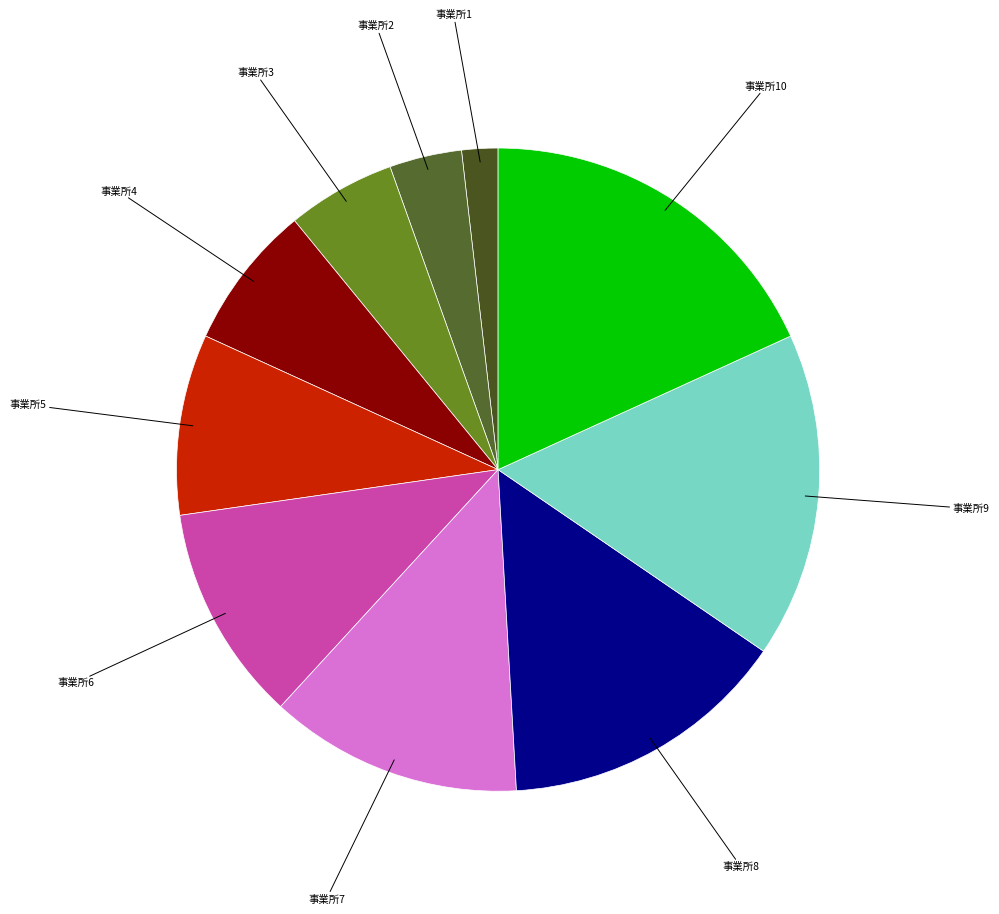

Which slice is the smallest?

1